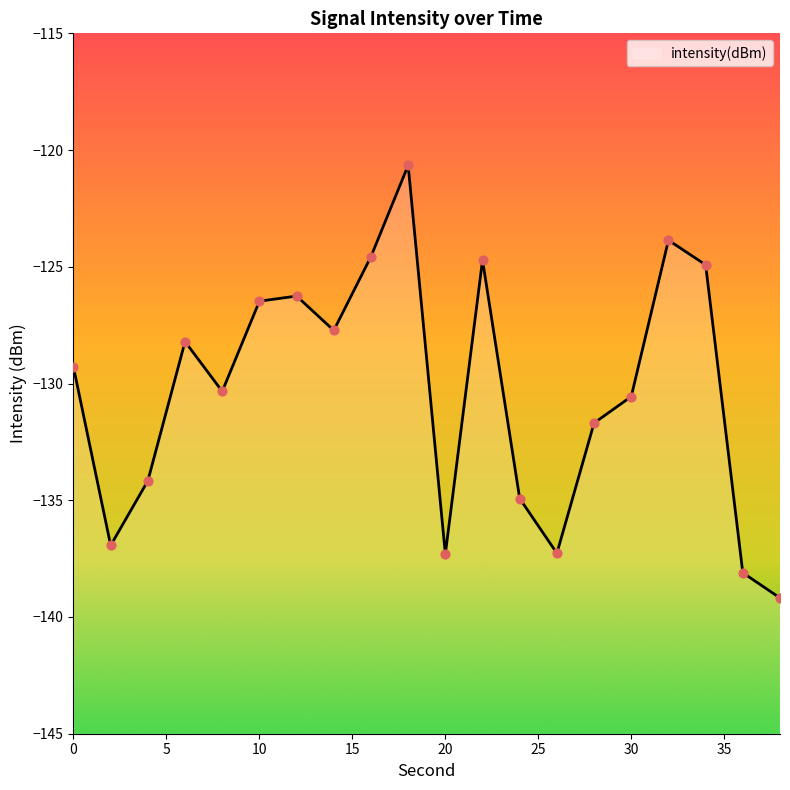

What is the change in value from 22 to 24?

-10.2